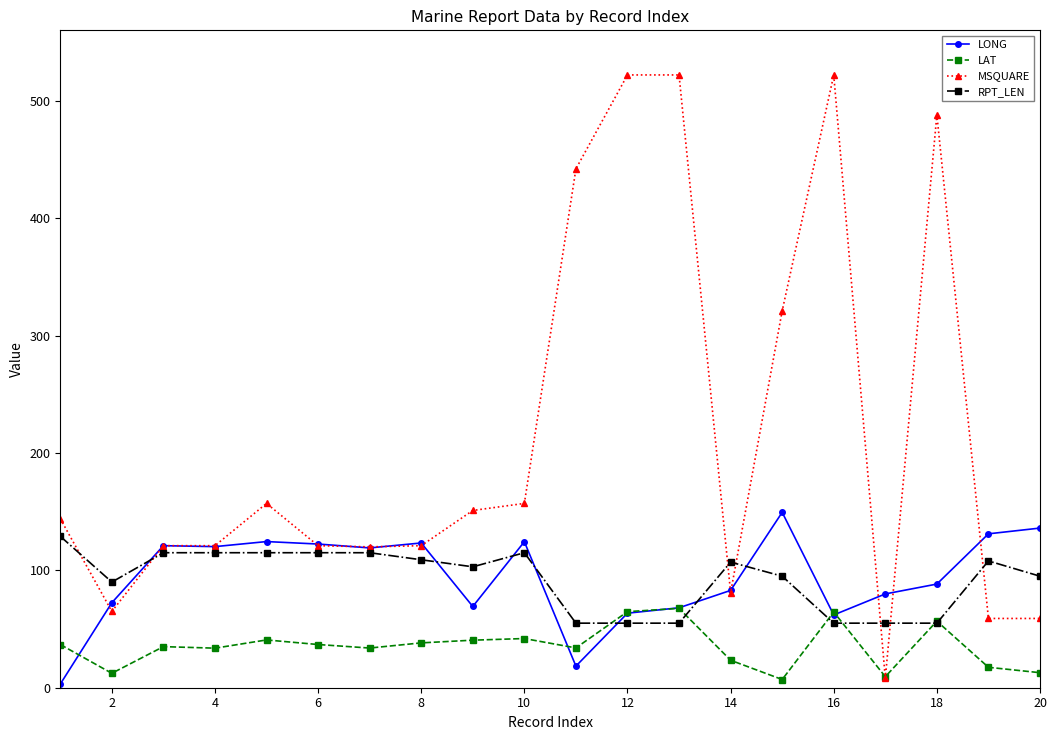

After their last crossing, which series has the higher values: LAT or RPT_LEN?

RPT_LEN